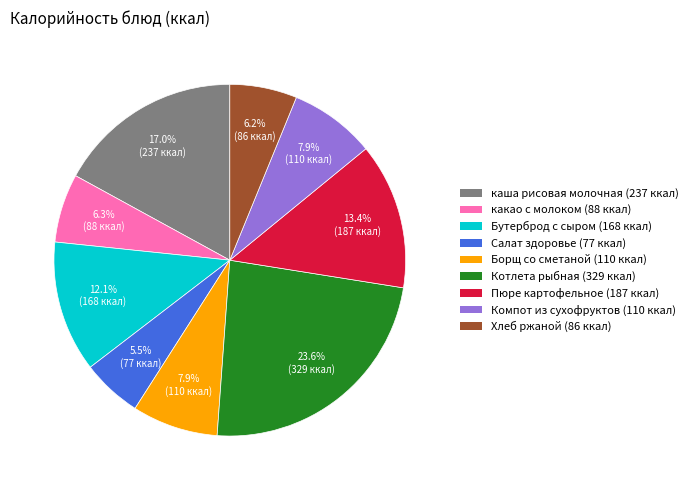

Which has a higher value, Компот из сухофруктов (110 ккал) or каша рисовая молочная (237 ккал)?

каша рисовая молочная (237 ккал)